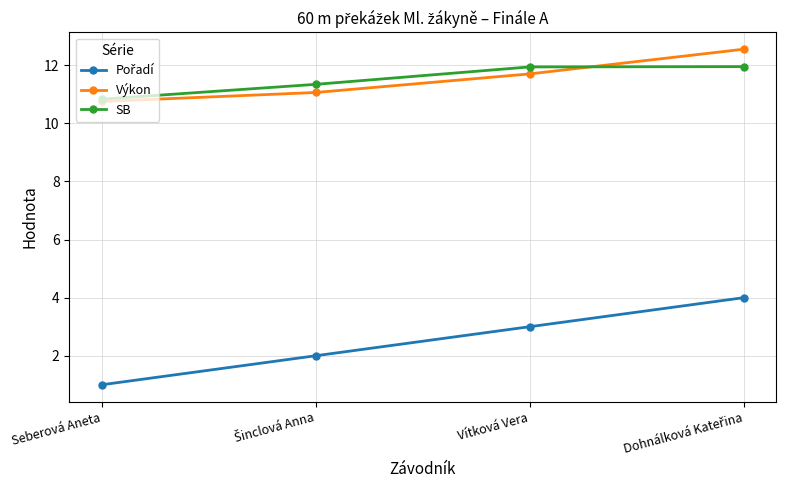

Is it true that SB equals 7.9 at Vítková Vera?

False